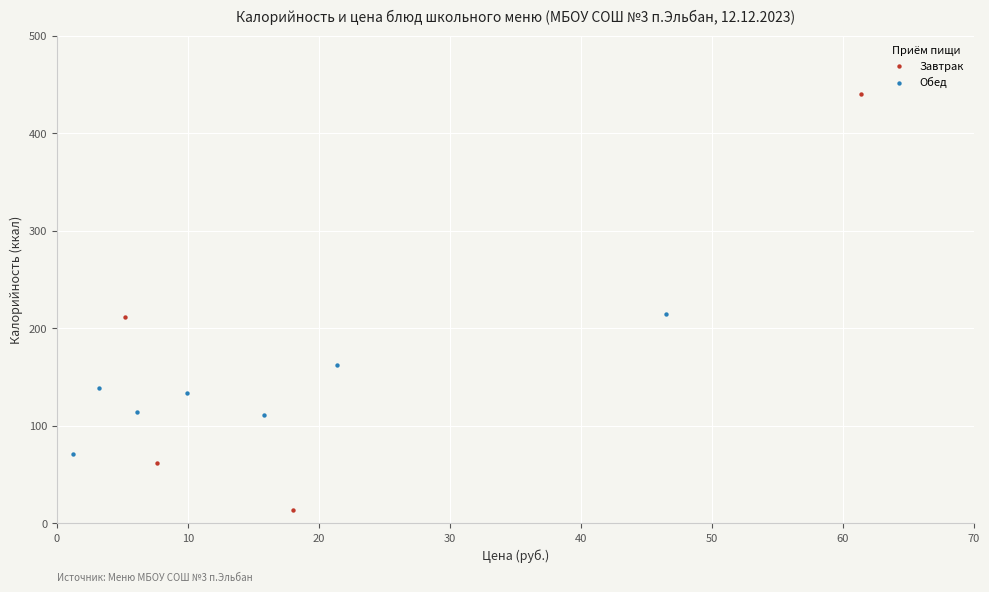

Which series has the widest spread of Y values?

Завтрак